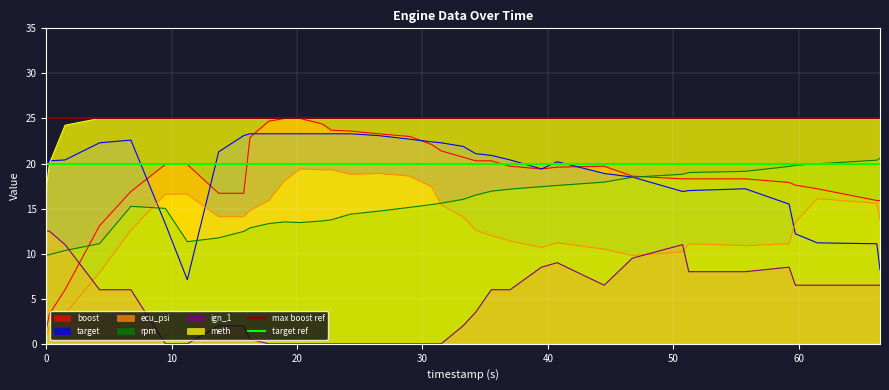

True or false: meth and ecu_psi cross at least once.

False